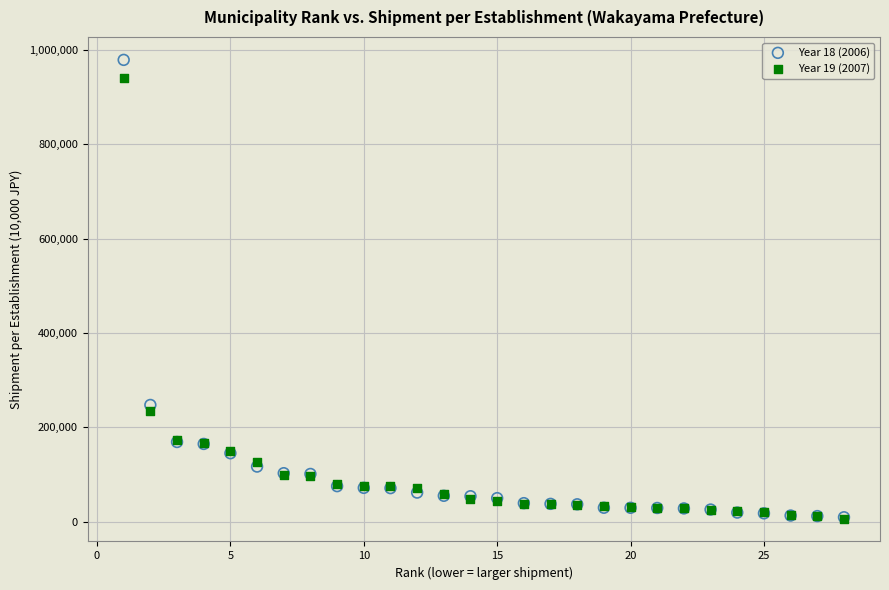

Which series reaches the maximum Y coordinate?

Year 18 (2006)